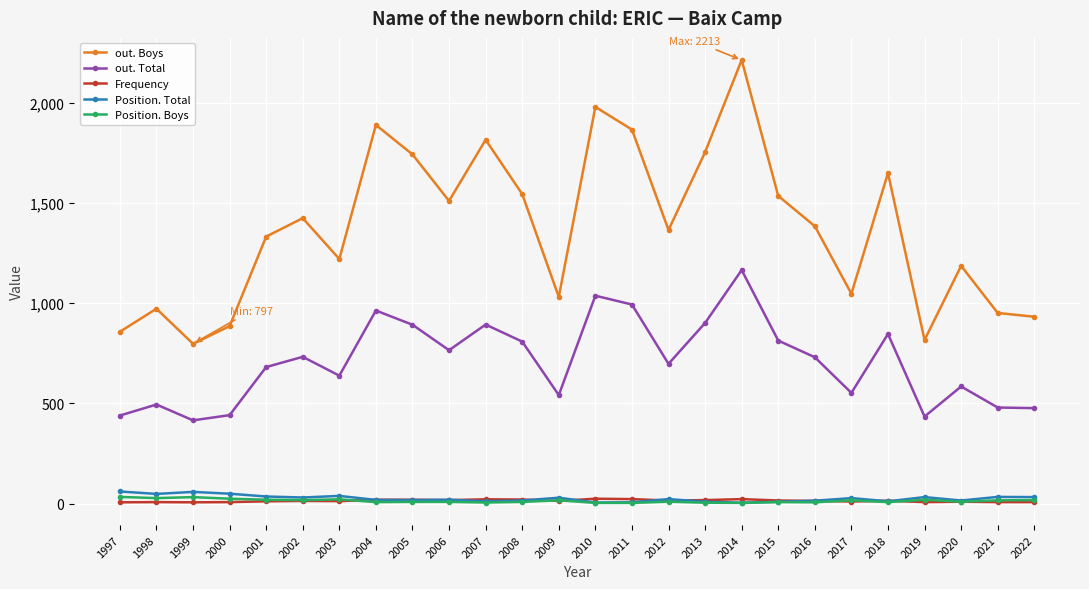

True or false: out. Boys has a value of 502 at 1998.

False